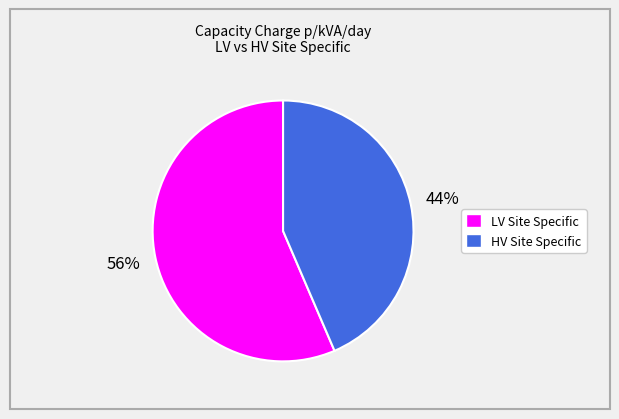

Which slice is the smallest?

HV Site Specific